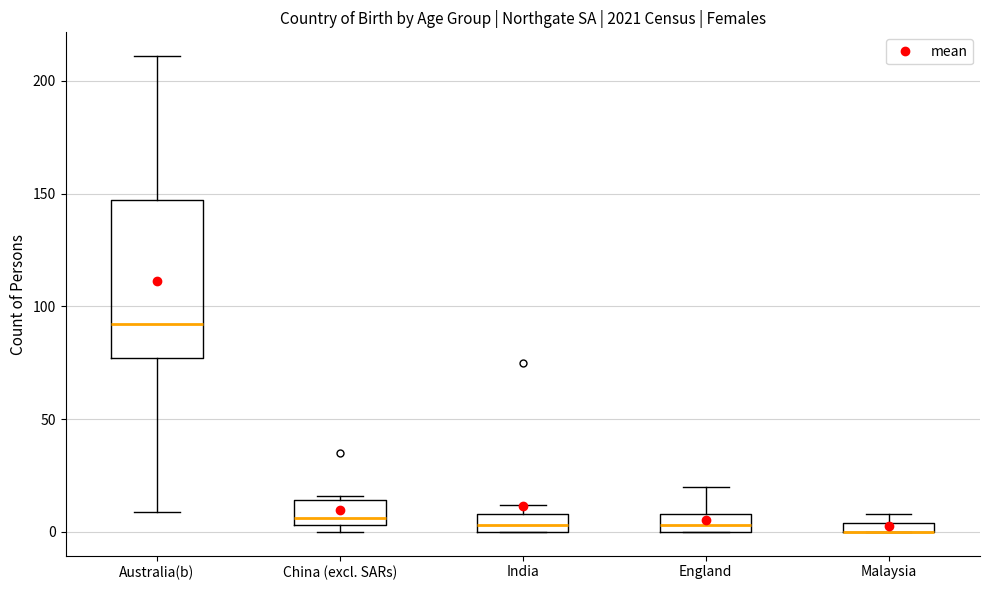

Which box is the tallest, from its lower edge to its upper edge?

Australia(b)